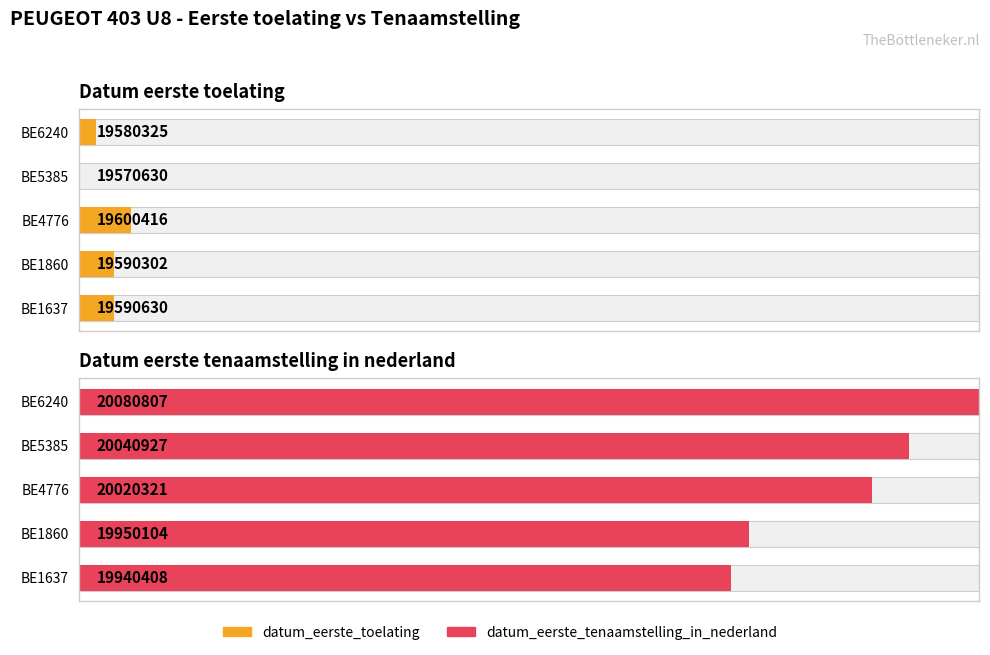

How many bars are there in each group?

2